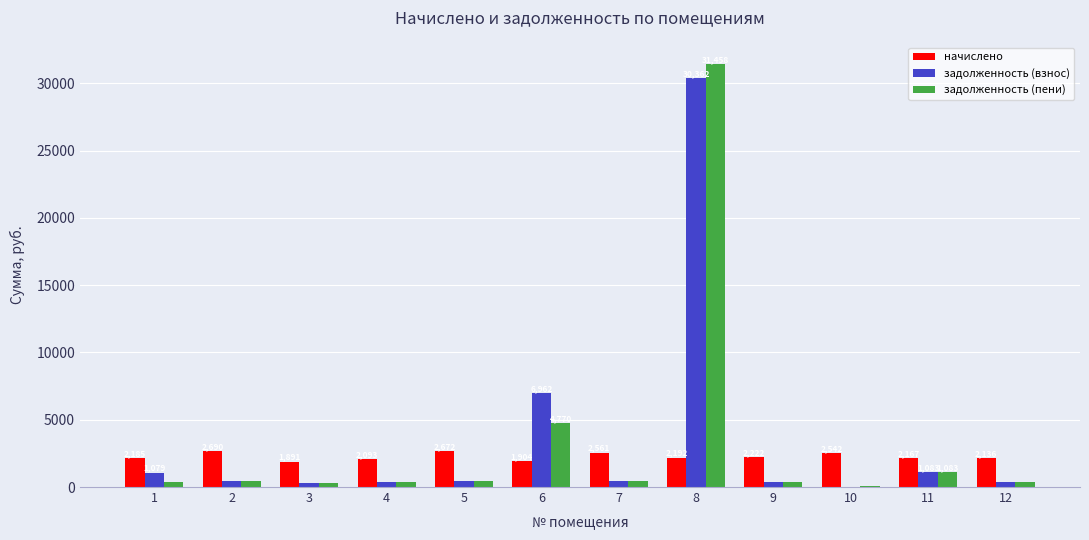

Does the chart contain stacked bars?

No